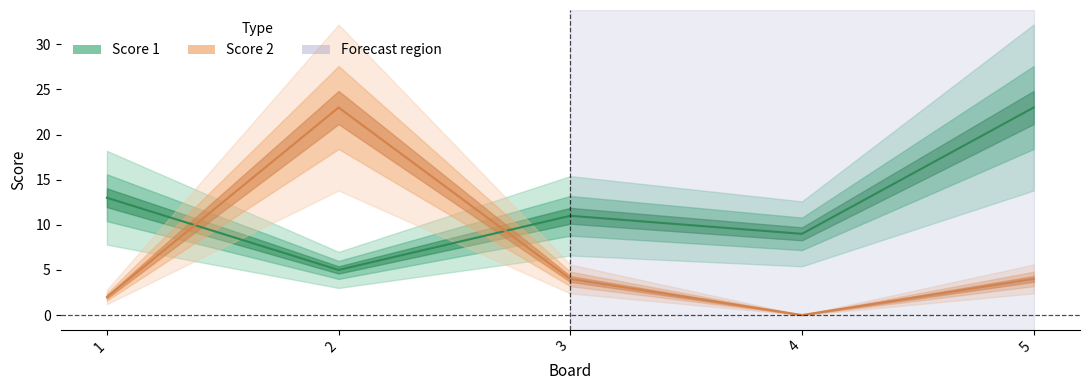

Which series has the largest total across all categories?

Score 1